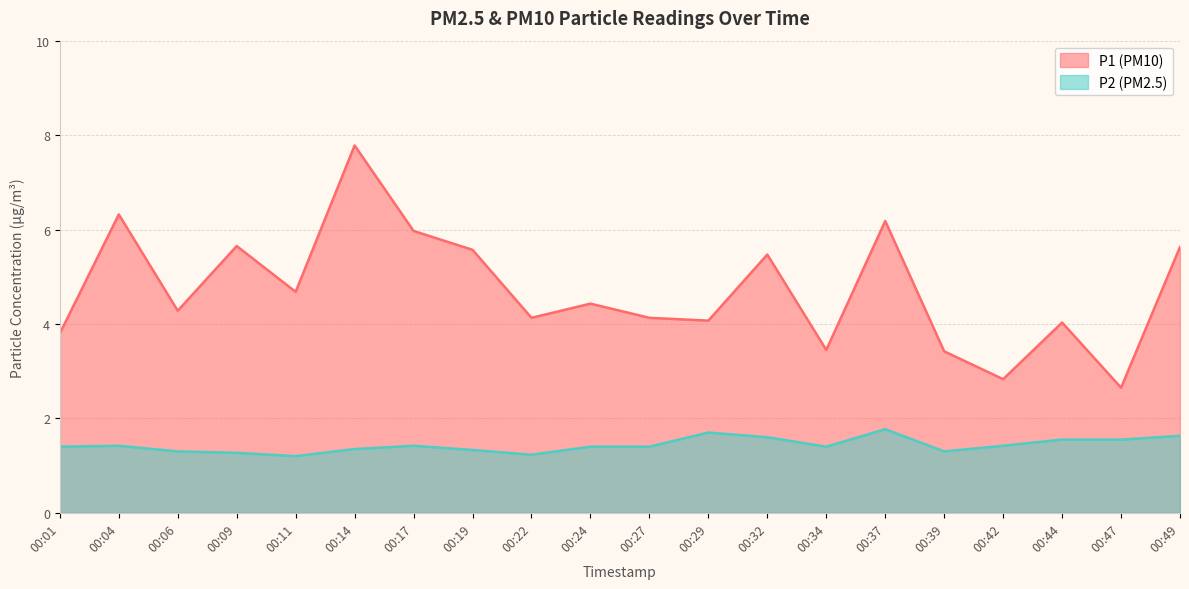

What is the lowest value of the P1 series?

2.6